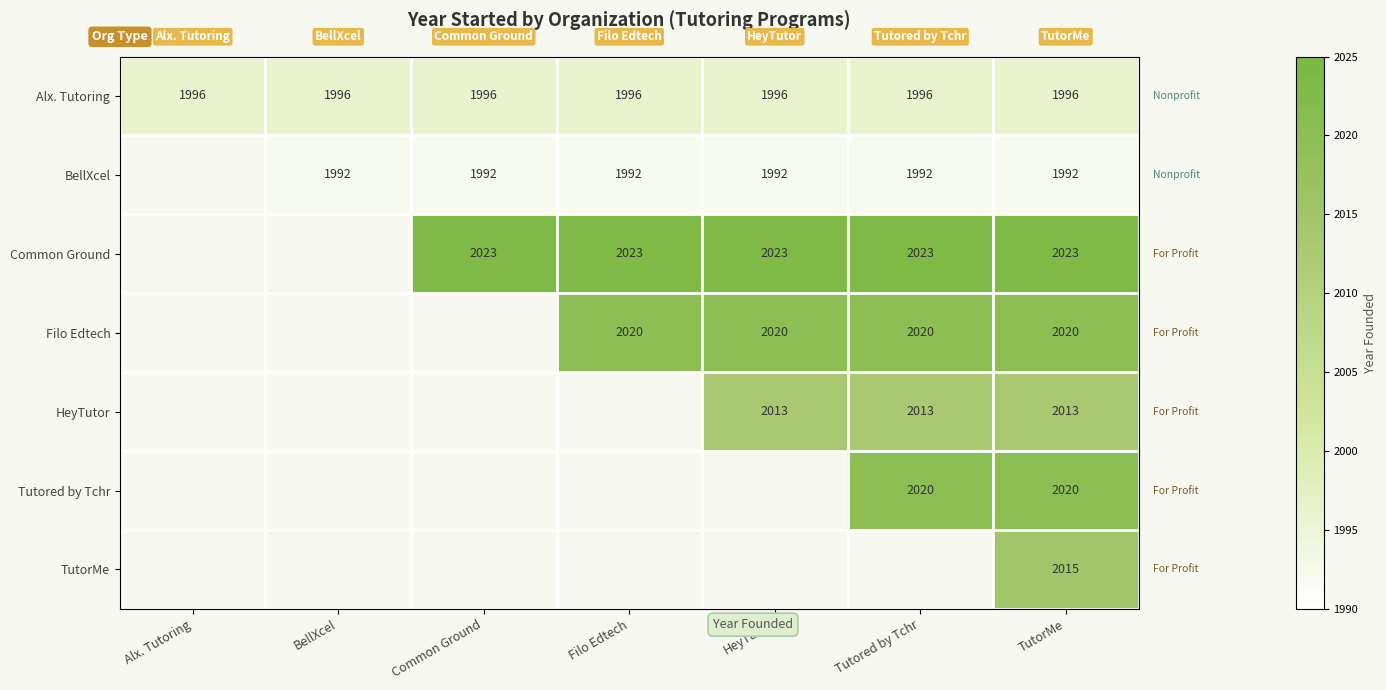

The Filo Edtech series shows 1167 at Filo Edtech. True or false?

False